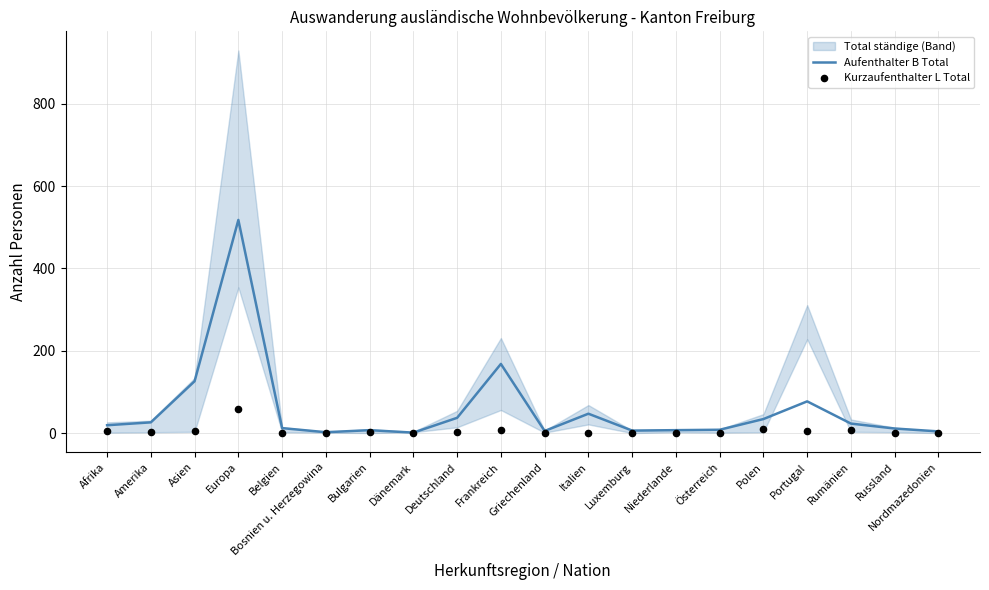

The Aufenthalter B Total series shows 168 at Frankreich. True or false?

True